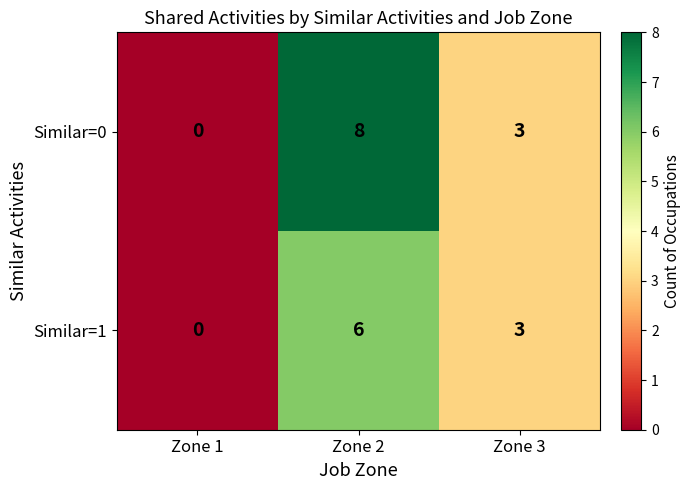

List the series in order of their peak value, highest first.

Similar=0, Similar=1